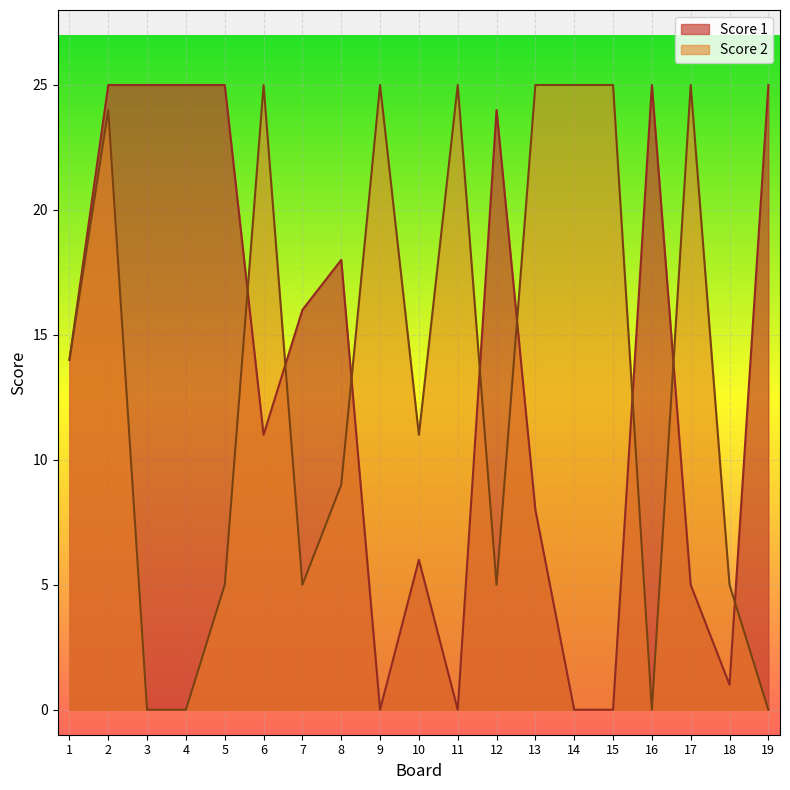

At which label does Score 2 first exceed 11?

1